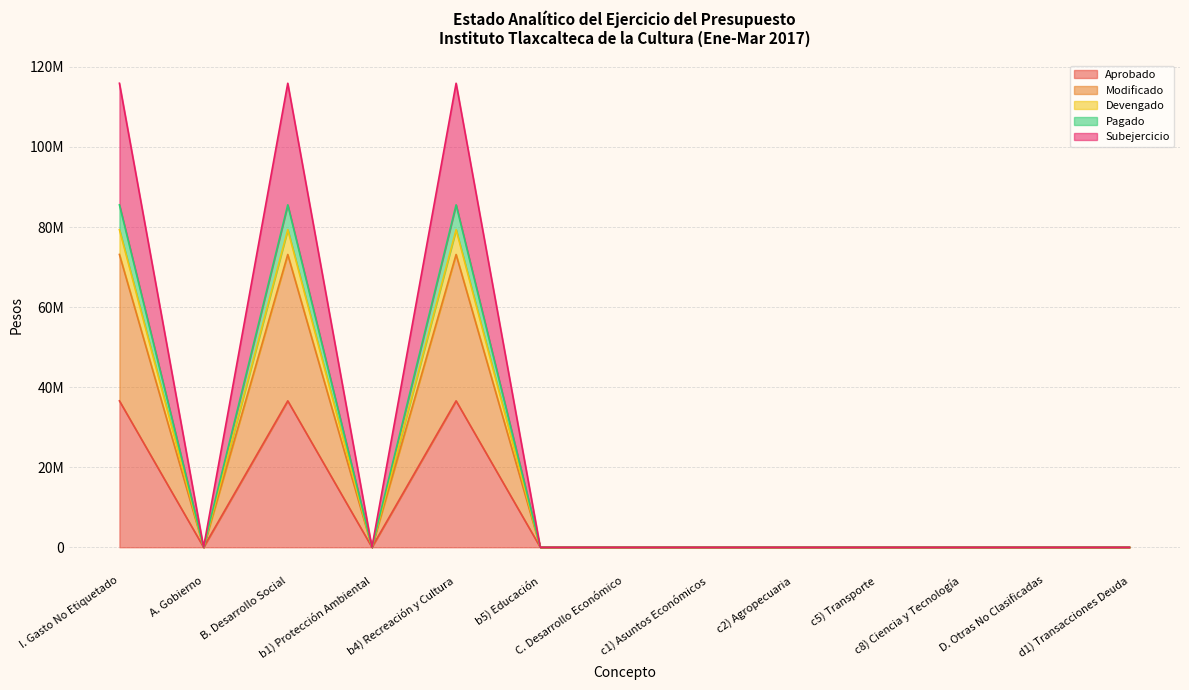

True or false: Subejercicio has more than 0 points higher than both neighbors.

True